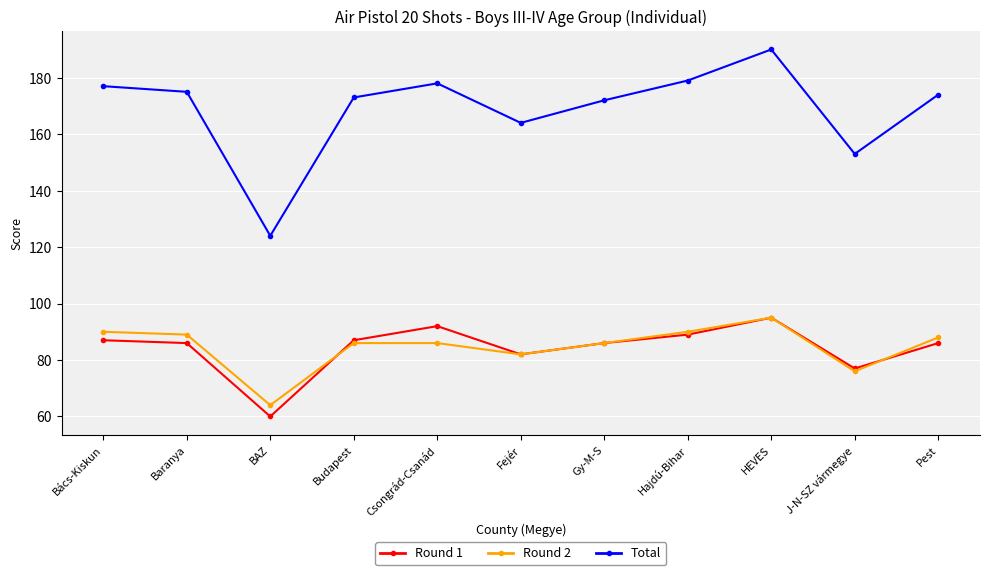

How many lines are shown in the chart?

3